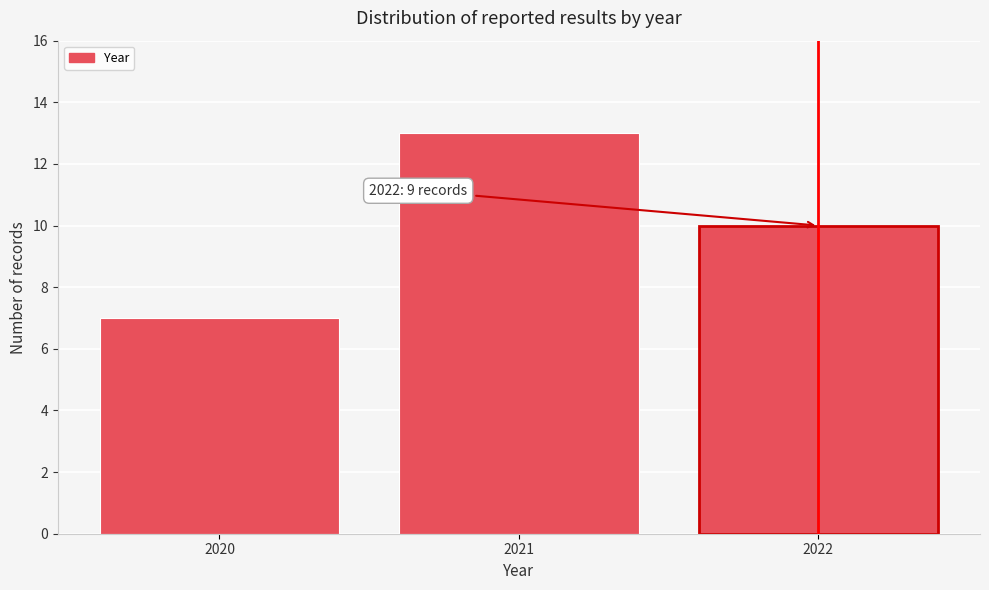

Reading left to right, what are all the values shown in this chart?

7	13	10